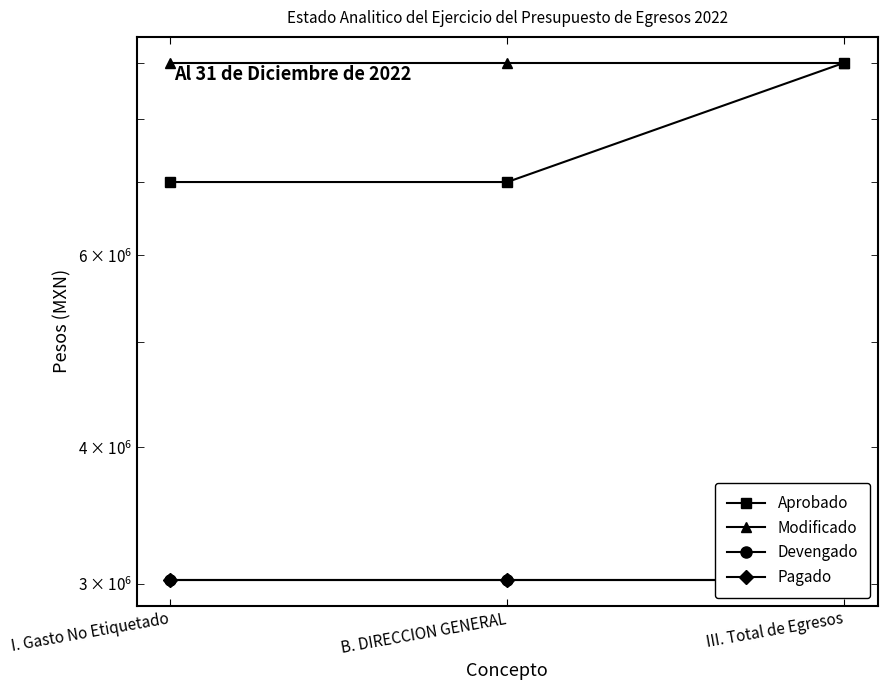

How many lines are shown in the chart?

4